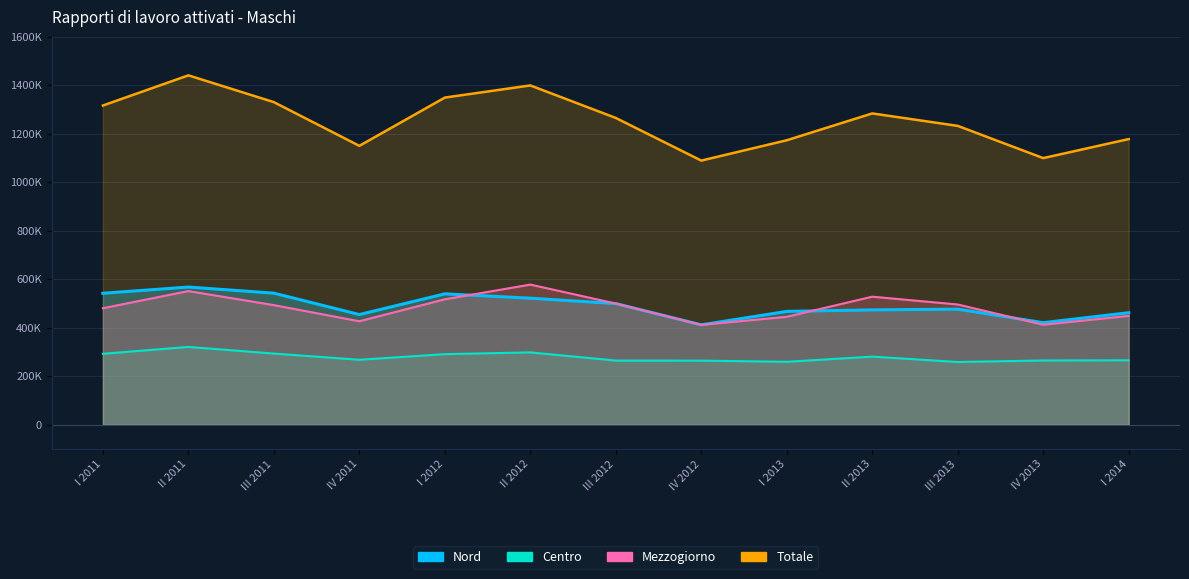

Reading left to right, what are all the values shown in this chart?

Nord: 542522	568114	542967	454695	540120	522191	500002	412307	467745	473995	477008	421270	462299
Centro: 292867	321237	293782	268267	291374	298682	264947	264741	259847	281233	259040	265312	266192
Mezzogiorno: 480825	551498	493525	427024	517560	578263	500148	412098	445422	528432	496196	412671	449288
Totale: 1316820	1441210	1330735	1150469	1349500	1399660	1265488	1089658	1173512	1284152	1232826	1099902	1178397